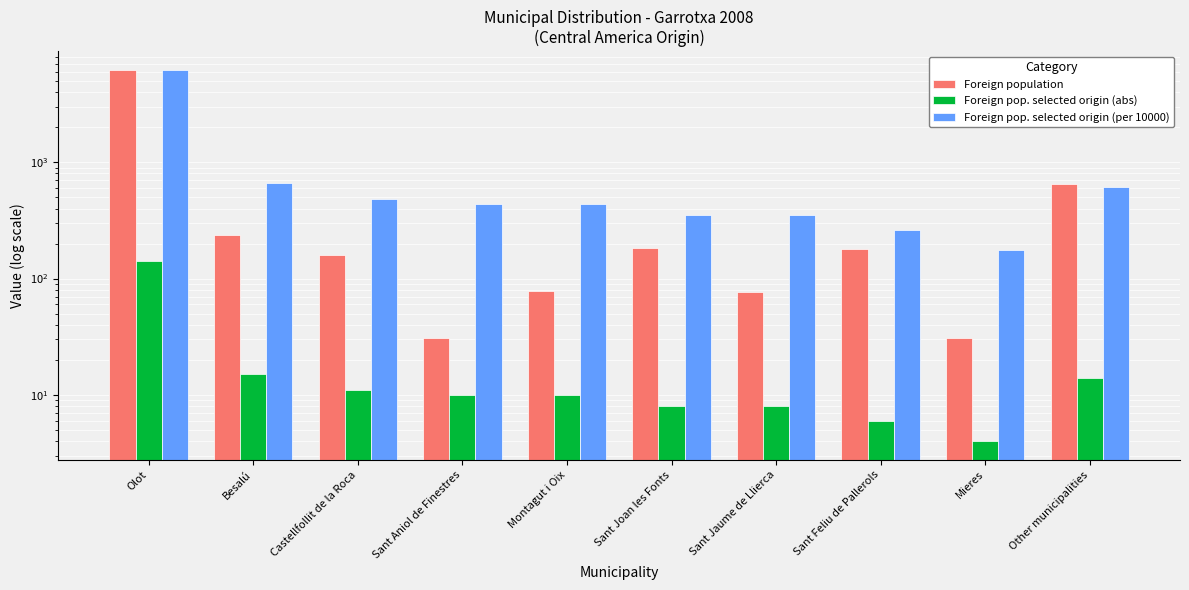

The value of Foreign pop. selected origin (per 10000) at Montagut i Oix is 276. True or false?

False